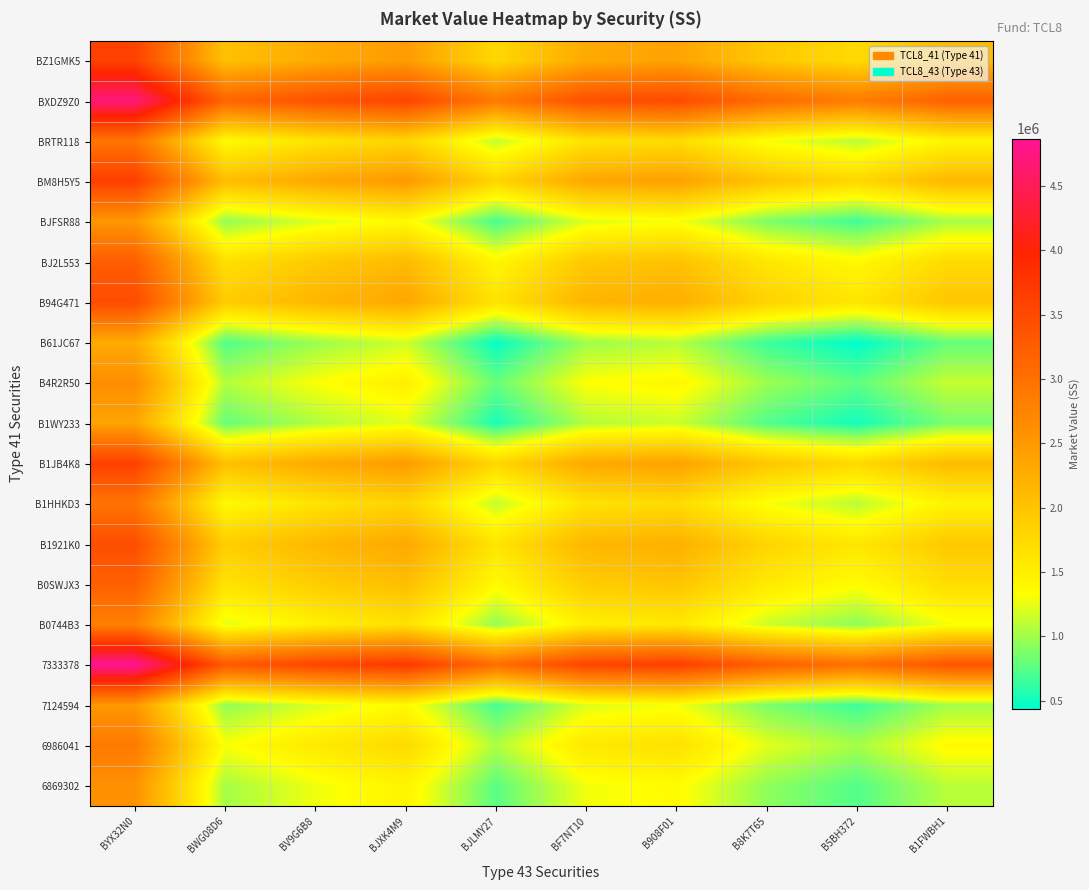

How many data points does each series have?

10